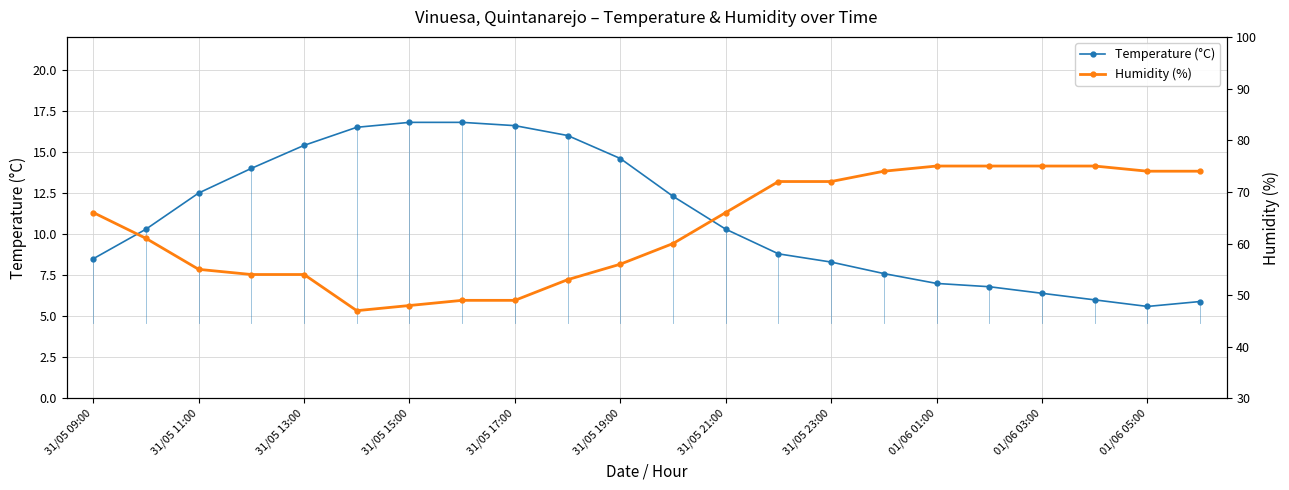

Reading left to right, what are all the values shown in this chart?

Temperature (°C): 8.5	10.3	12.5	14.0	15.4	16.5	16.8	16.8	16.6	16.0	14.6	12.3	10.3	8.8	8.3	7.6	7.0	6.8	6.4	6.0	5.6	5.9
Humidity (%): 66.0	61.0	55.0	54.0	54.0	47.0	48.0	49.0	49.0	53.0	56.0	60.0	66.0	72.0	72.0	74.0	75.0	75.0	75.0	75.0	74.0	74.0